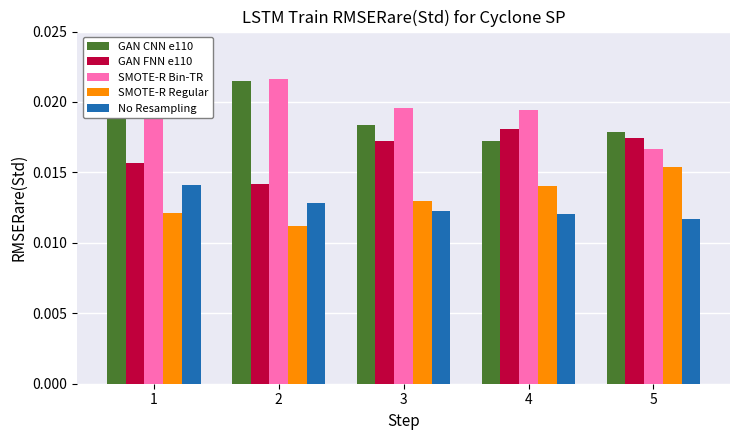

Between 3 and 1, which is larger?

1